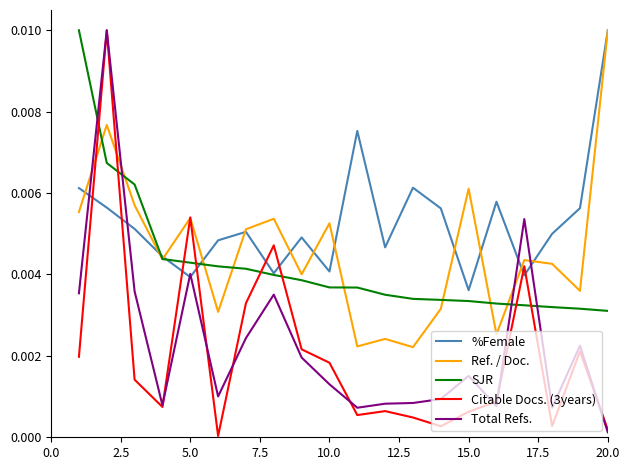

How many times do SJR and Citable Docs. (3years) cross each other?

8